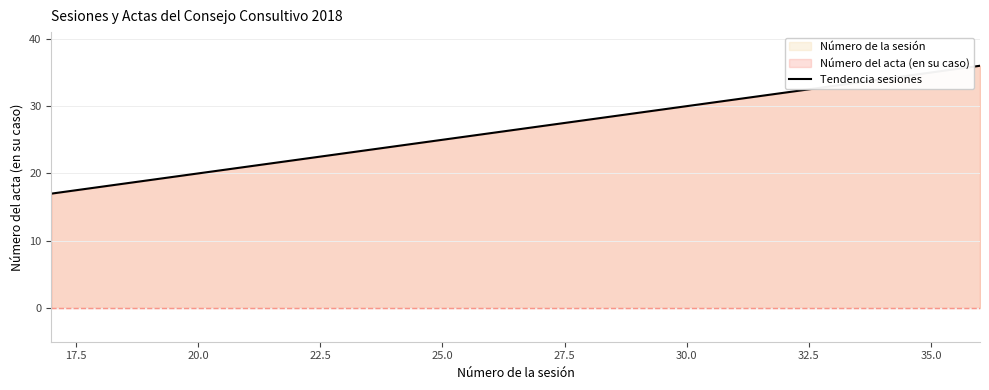

What is the maximum value shown in the chart?

36